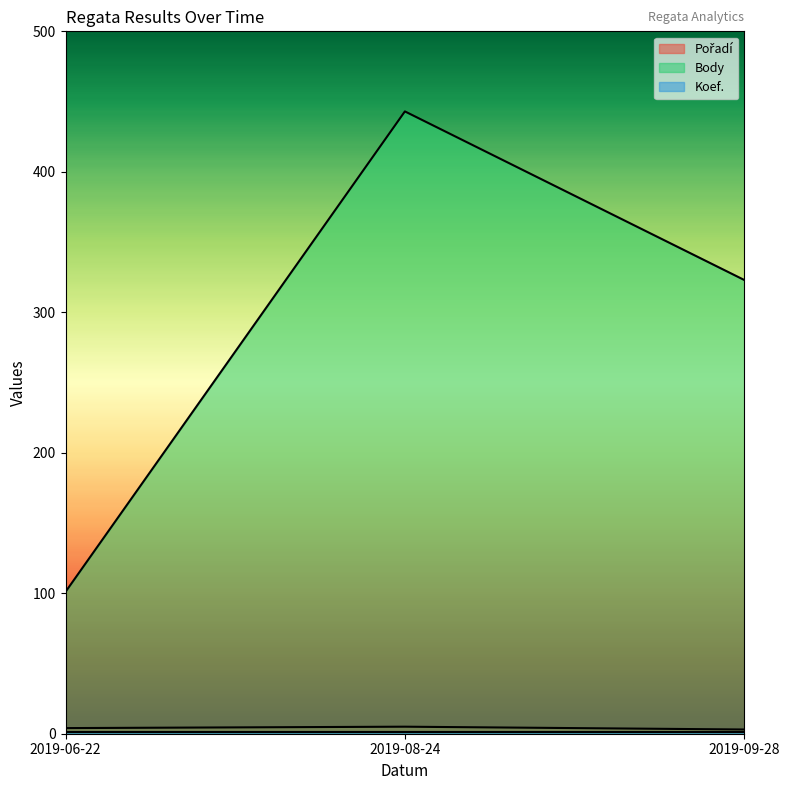

Does the chart display data point markers on the line(s)?

No